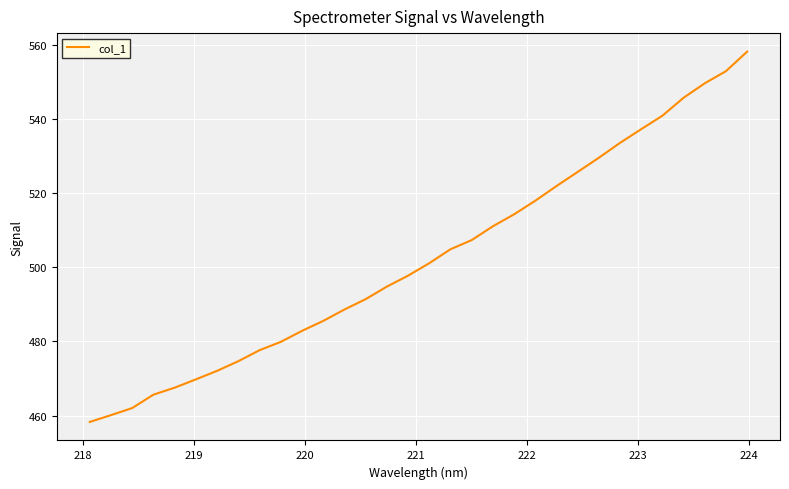

What is the difference between the second highest and second lowest values?

92.9